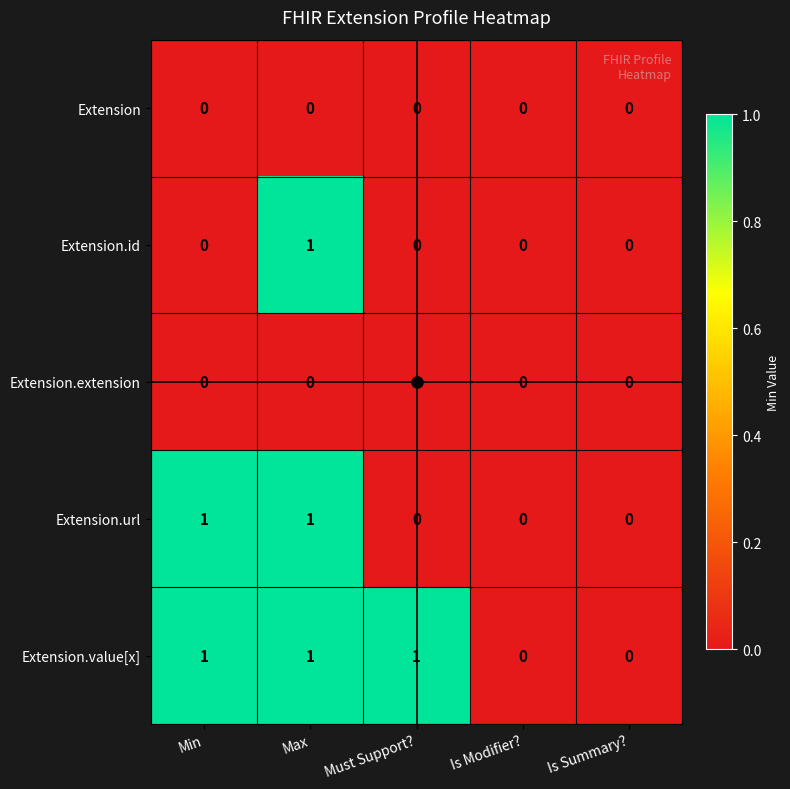

What is the total value across all series at Max?

3